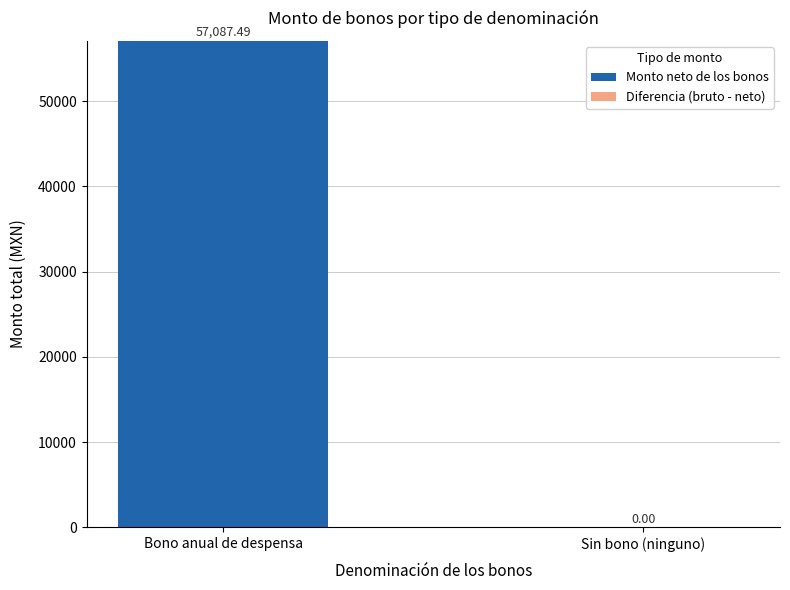

Which category has the highest value across all series?

Bono anual de despensa